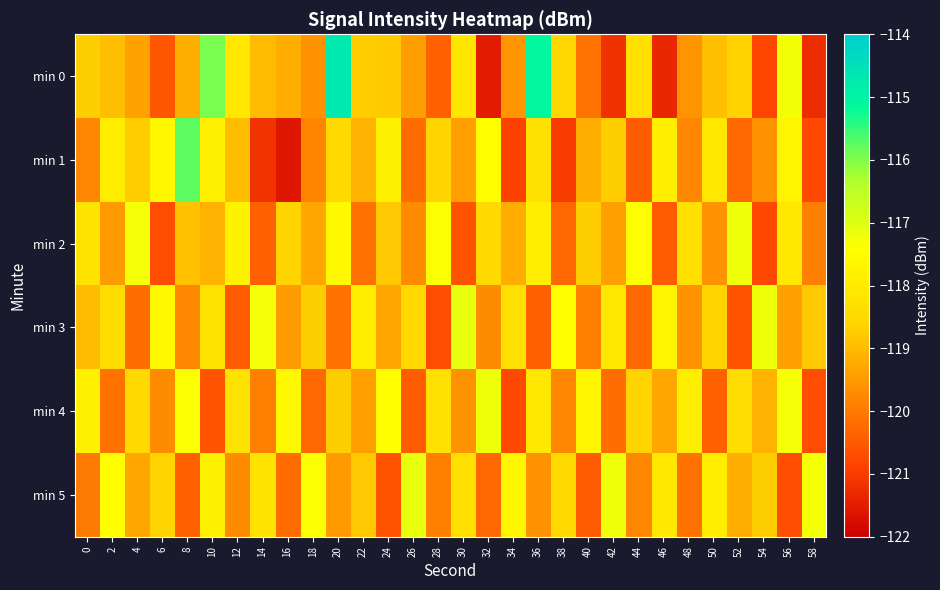

Which series changed the most between 32 and 40?

min 1